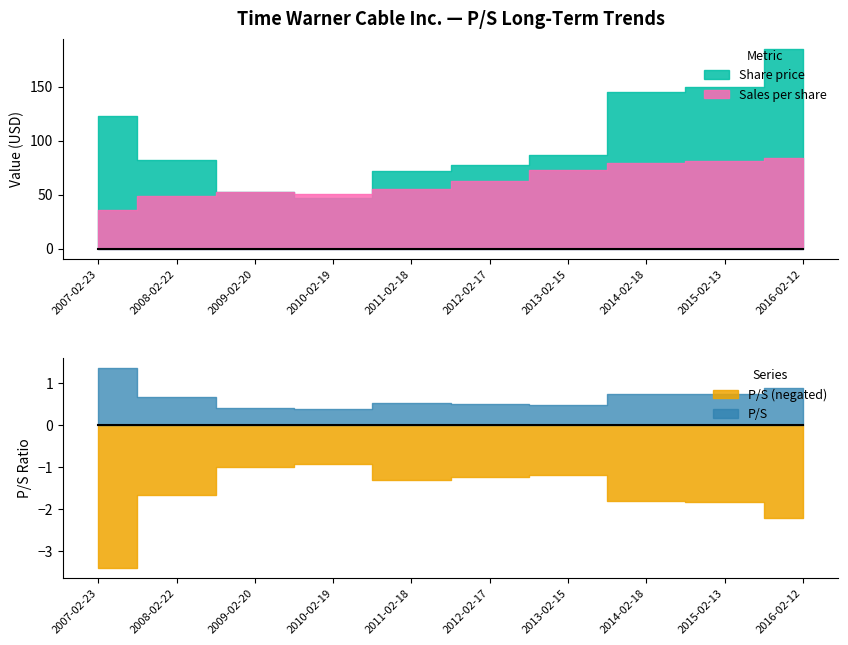

True or false: P/S and Share price cross at least once.

False